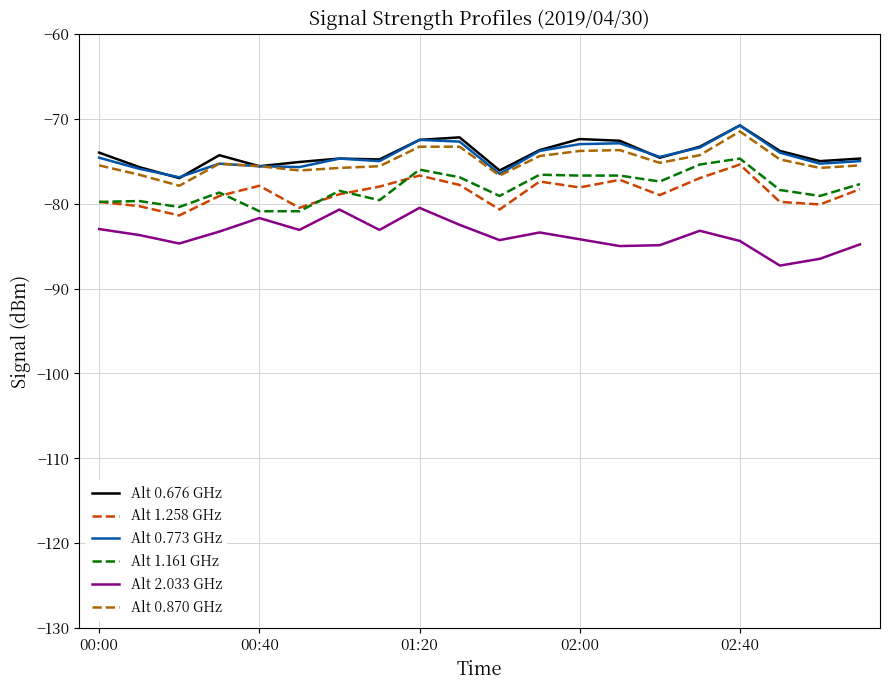

What is the highest value of the Alt 2.033 GHz series?

-80.5